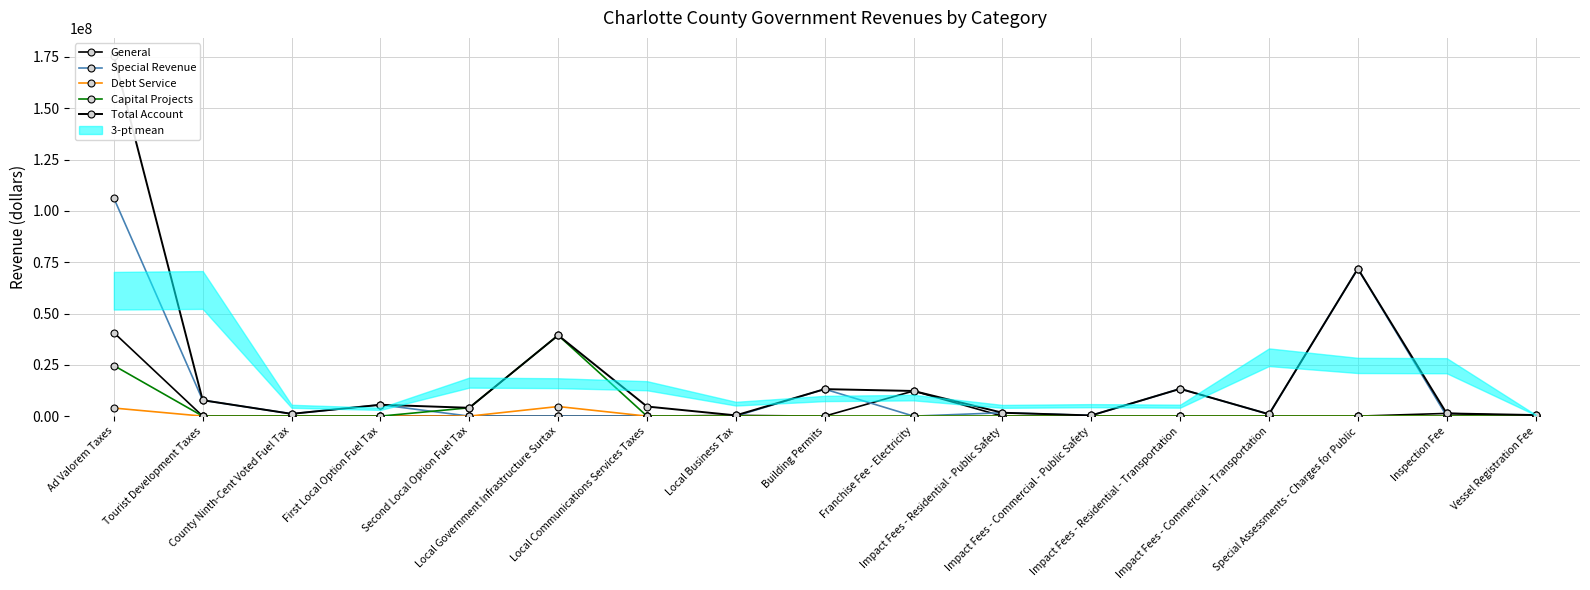

Reading left to right, what are all the values shown in this chart?

General: 40702570	0	0	0	0	0	0	365530	0	12256500	0	0	0	0	0	1319219	0
Special Revenue: 106235370	7762508	1108907	5531514	0	0	0	120	13159233	0	1649426	335074	13303223	916604	71857113	0	518068
Debt Service: 3939129	0	0	0	0	4682320	0	0	0	0	0	0	0	0	0	0	0
Capital Projects: 24650831	0	0	0	4059624	39398768	0	0	0	0	0	0	0	0	0	0	0
Total Account: 175527900	7762508	1108907	5531514	4059624	39398768	4682320	365650	13159233	12256500	1649426	335074	13303223	916604	71857113	1319219	518068